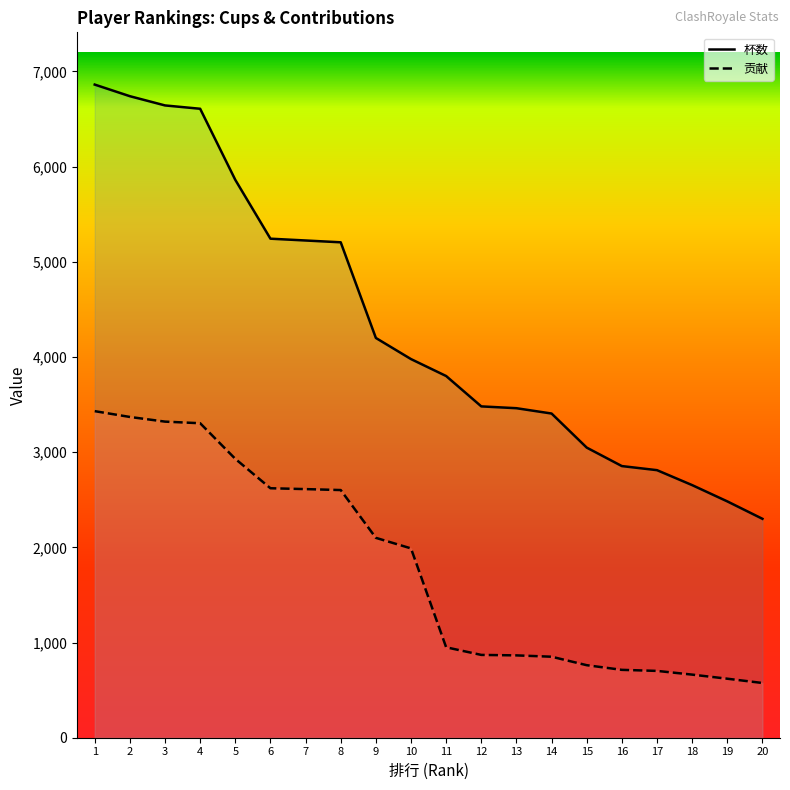

Which series has the largest total across all categories?

杯数